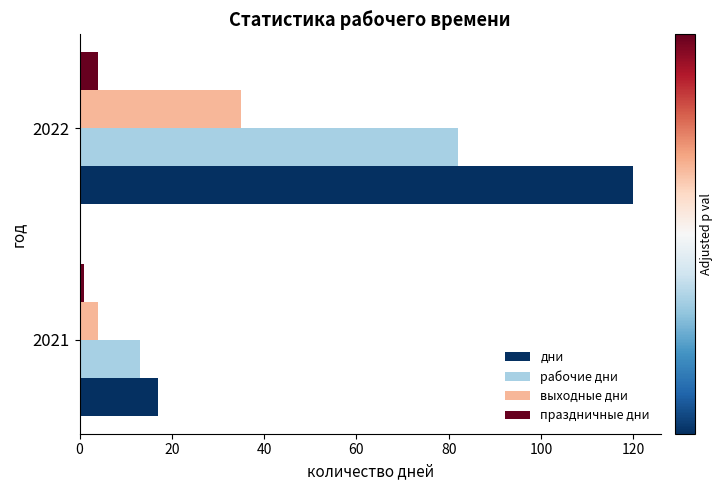

Where is рабочие дни nearest to the value 47?

2021